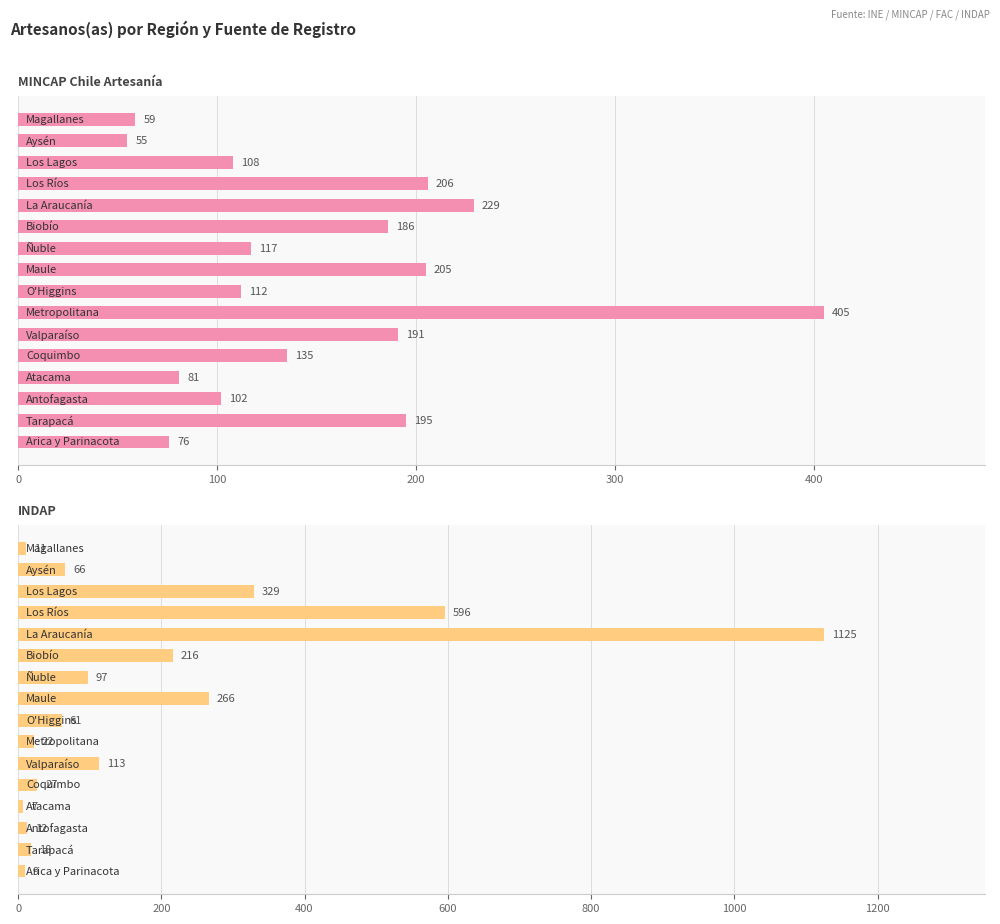

Reading left to right, list all the values displayed in this chart.

MINCAP Chile Artesanía: 76	195	102	81	135	191	405	112	205	117	186	229	206	108	55	59
INDAP: 9	18	12	7	27	113	22	61	266	97	216	1125	596	329	66	11